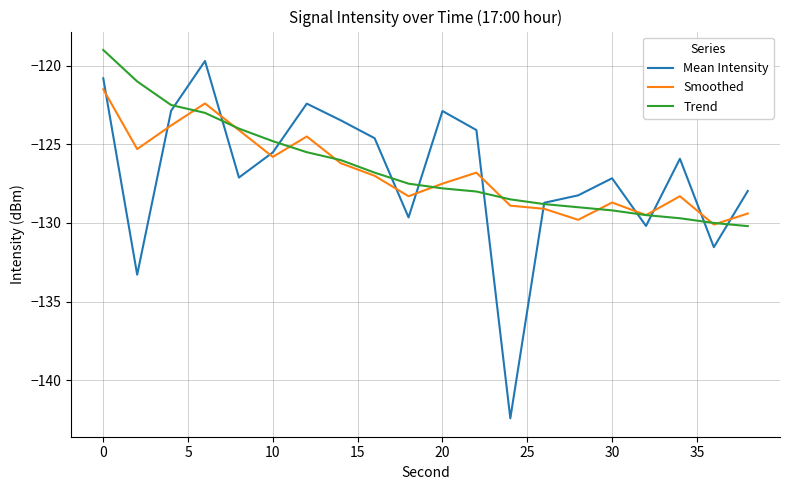

What is the lowest value of the Smoothed series?

-130.1